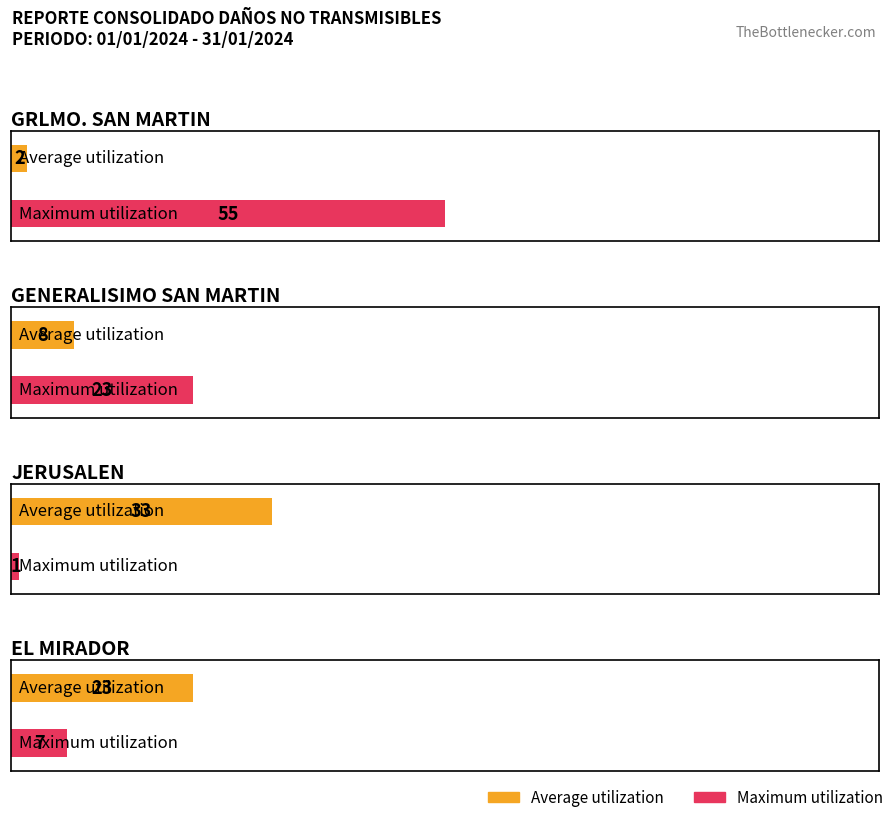

What is the difference between the Average utilization values at GENERALISIMO SAN MARTIN and JERUSALEN?

25